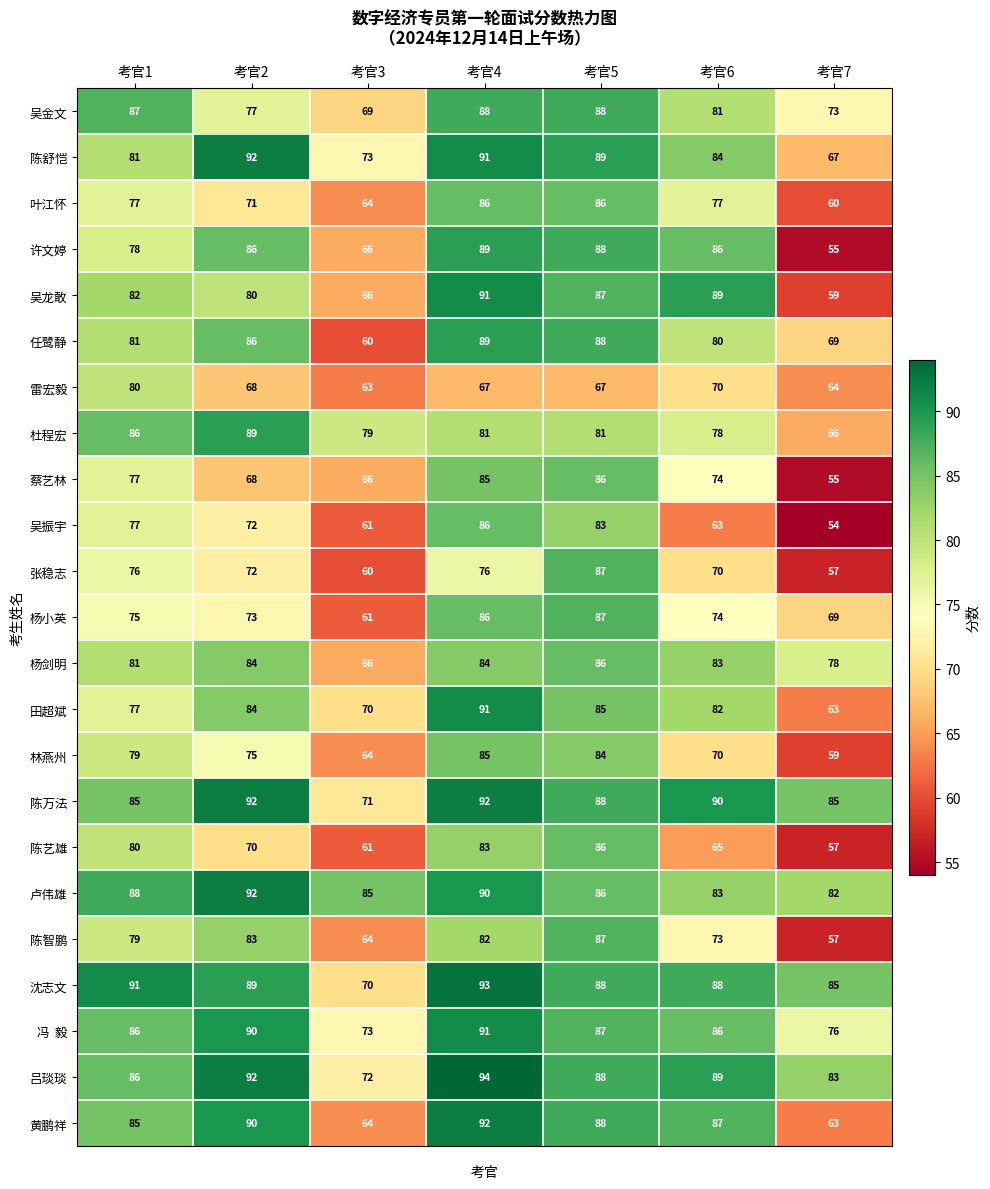

What is the difference between the maximum and second lowest values in the 田超斌 series?

21